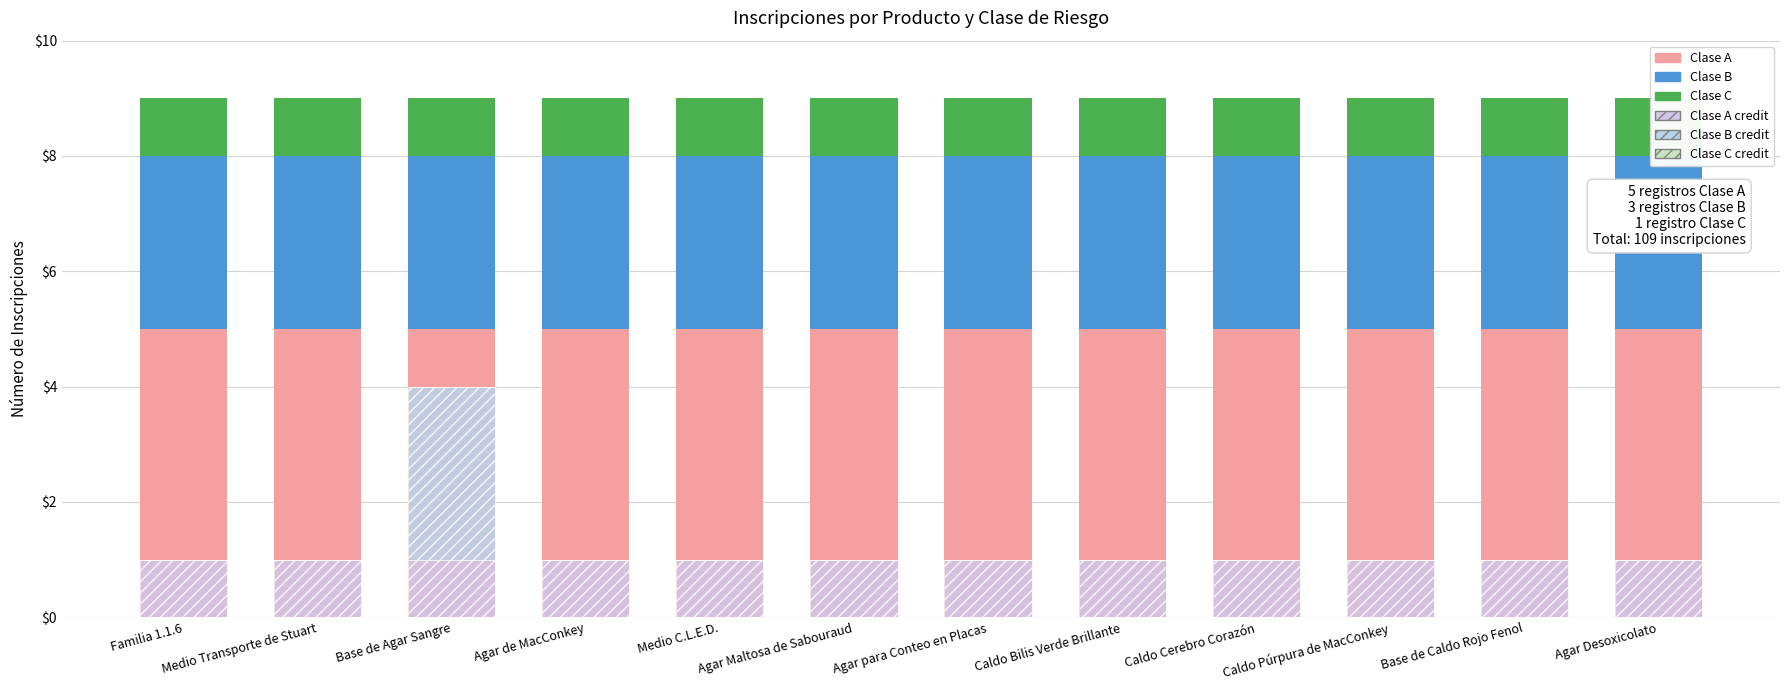

What is the spread (max minus min) of values at Agar de MacConkey?

5